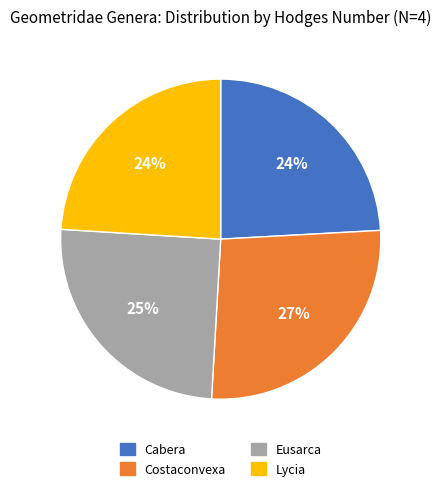

What is the ratio of the value at Lycia to the value at Eusarca?

1.0